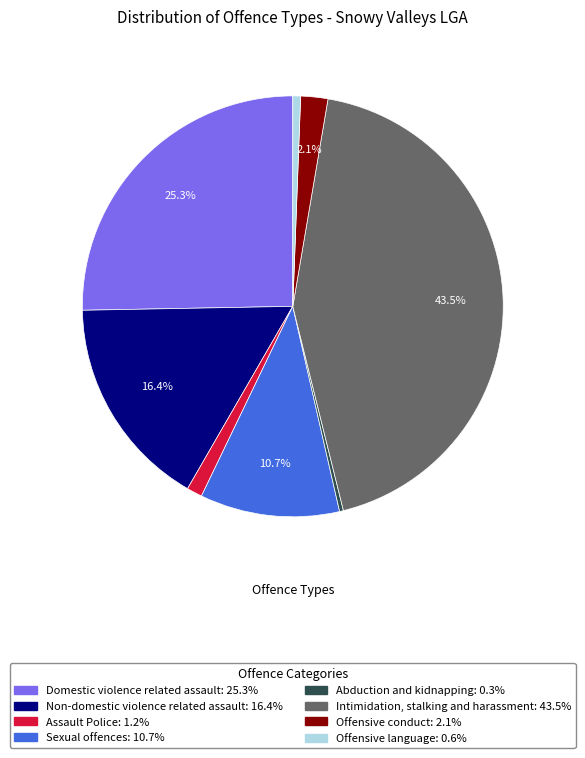

What percentage is the Sexual offences slice, to the nearest percent?

11%